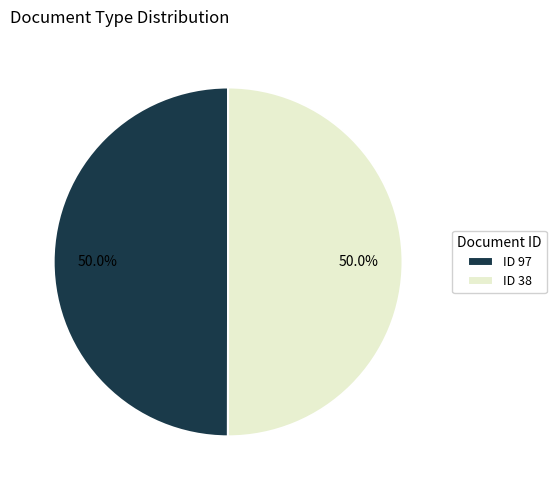

What is the ratio of the value at ID 38 to the value at ID 97?

1.0